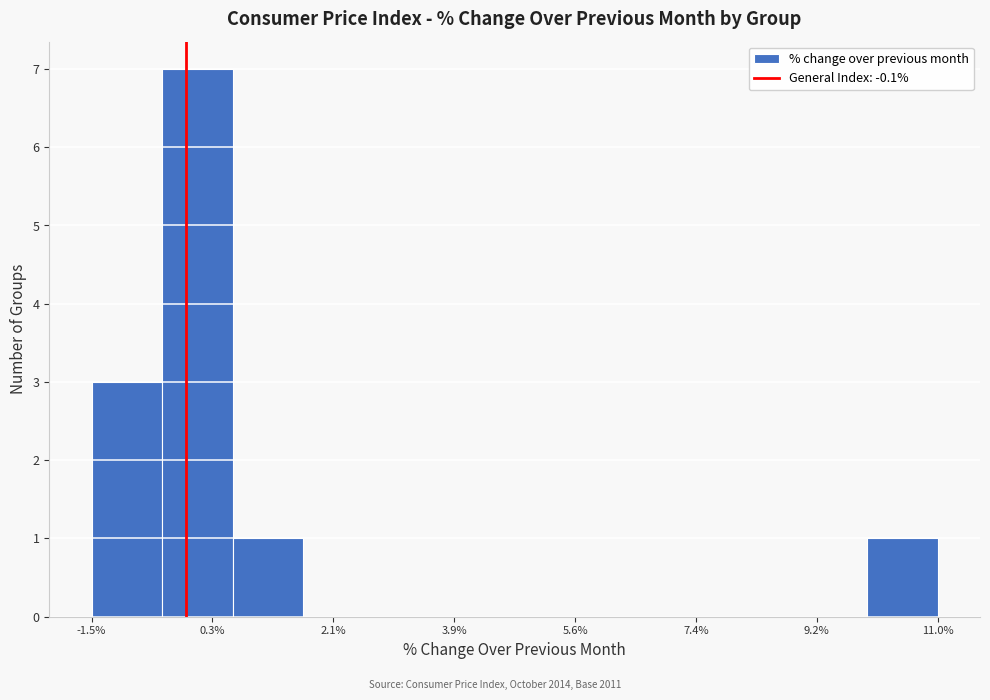

Which range on the x-axis has the tallest bar?

-0.4 to 0.6